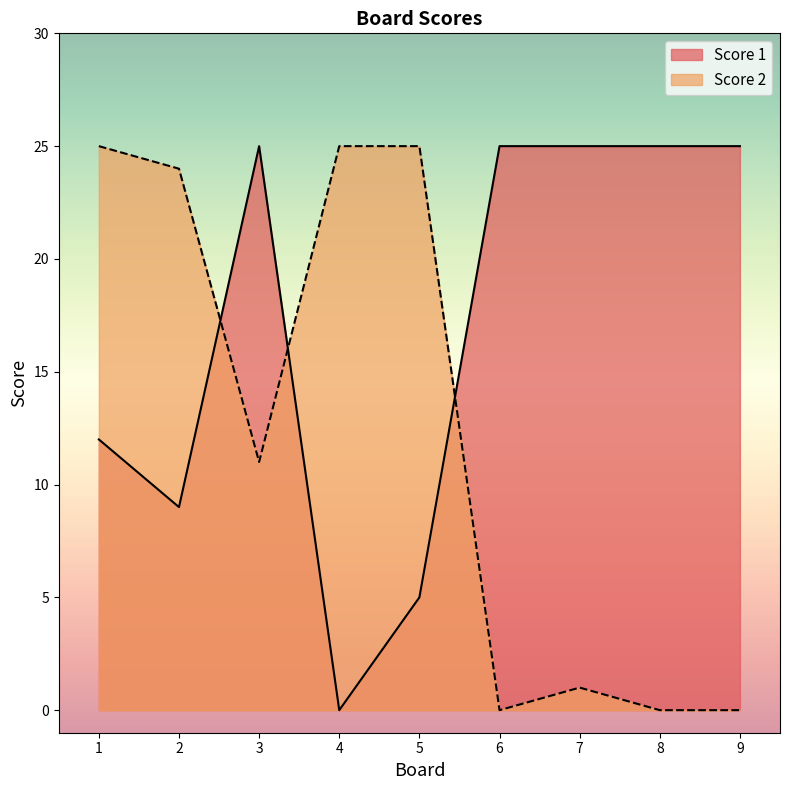

What is the value of the Score 1 point at the 7th from the left?

25